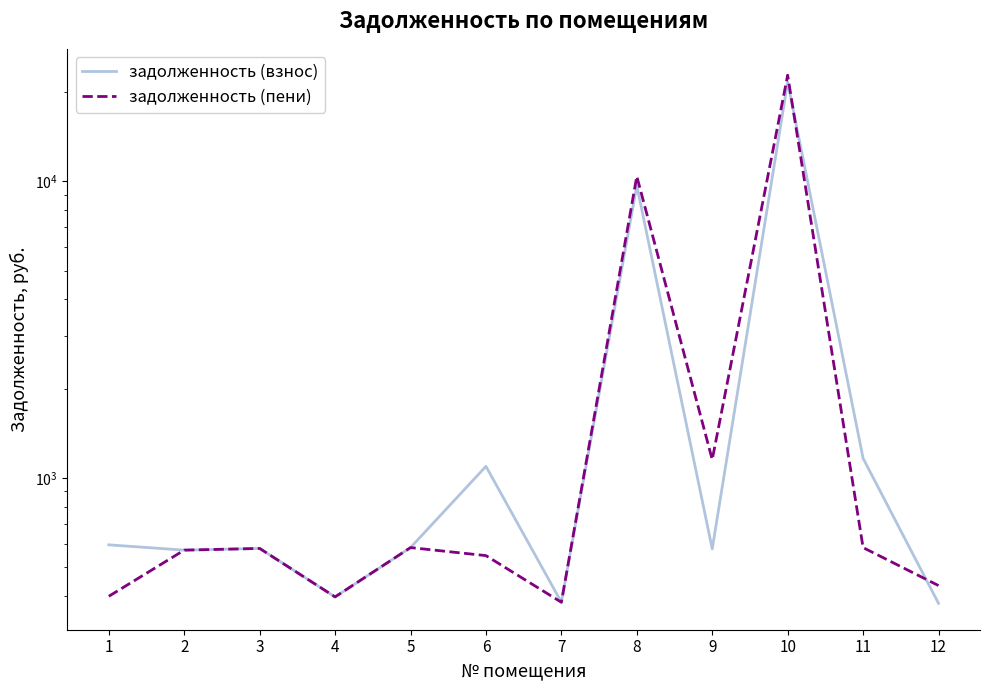

How many interior local peaks does the задолженность (пени) series have?

4